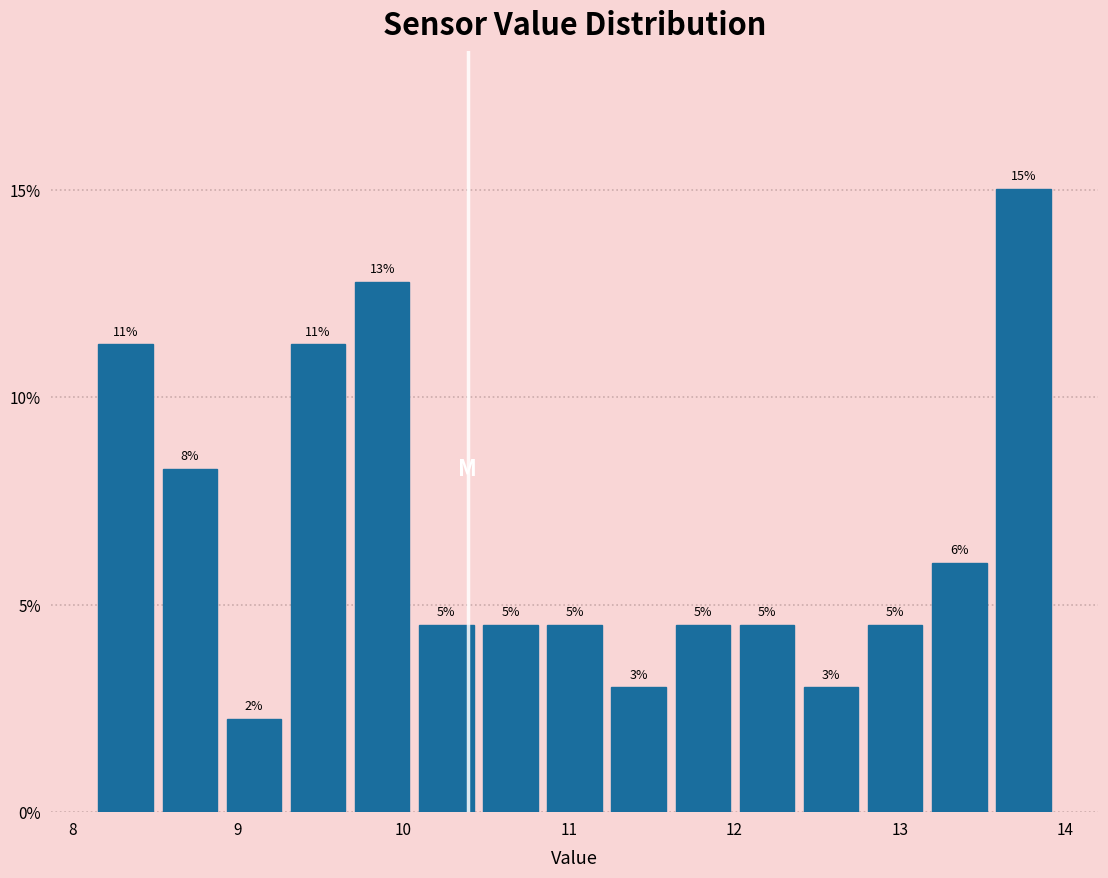

Read against the x-axis, roughly where is the centre of the tallest bar?

13.7